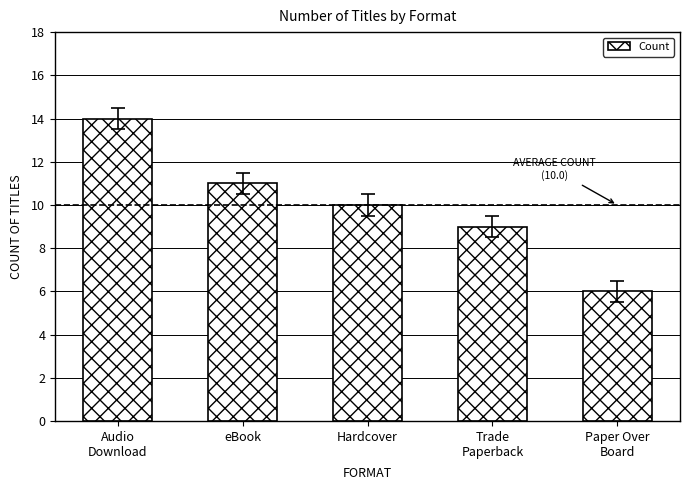

Reading right to left, extract all data points from this chart.

Paper Over
Board=6	Trade
Paperback=9	Hardcover=10	eBook=11	Audio
Download=14